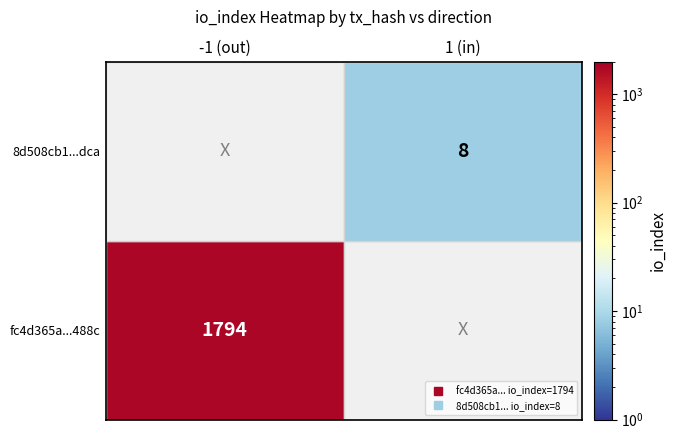

Which series has the largest total across all categories?

fc4d365a53f5418260f267ecb3bc52a021f488c...